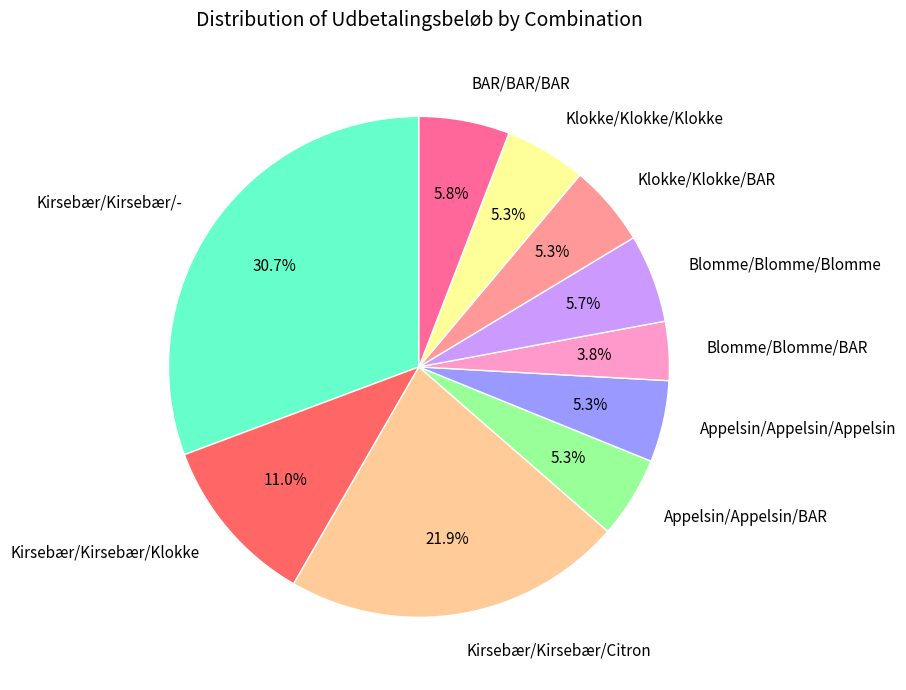

Do Kirsebær/Kirsebær/Klokke and Blomme/Blomme/Blomme together represent more than half of the pie?

No